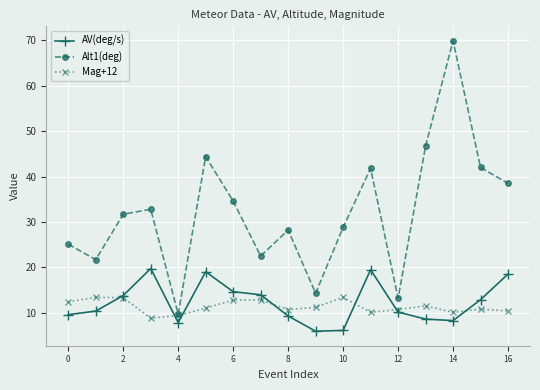

True or false: AV(deg/s) and Alt1(deg) intersect in this chart.

False